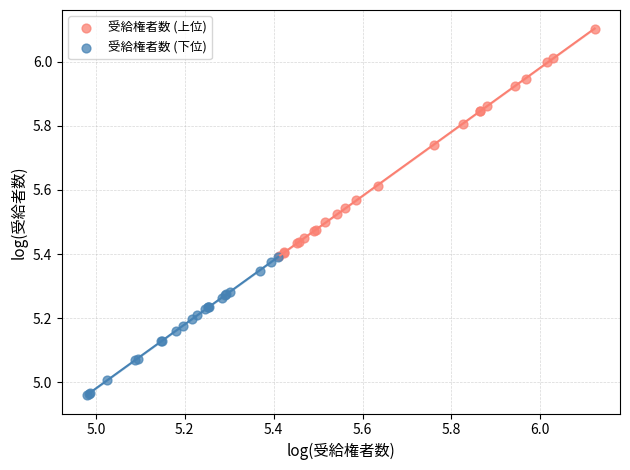

Which series has the largest Y range (max minus min)?

受給権者数 (上位)